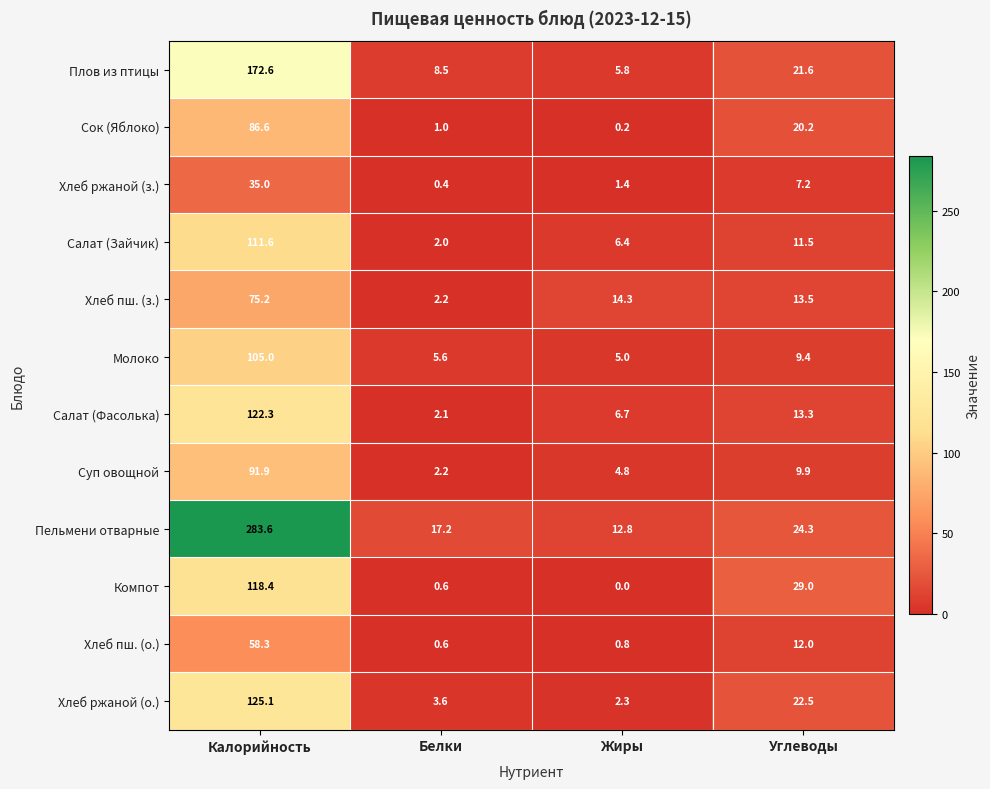

Is it true that Салат (Фасолька) equals 4.3 at Жиры?

False